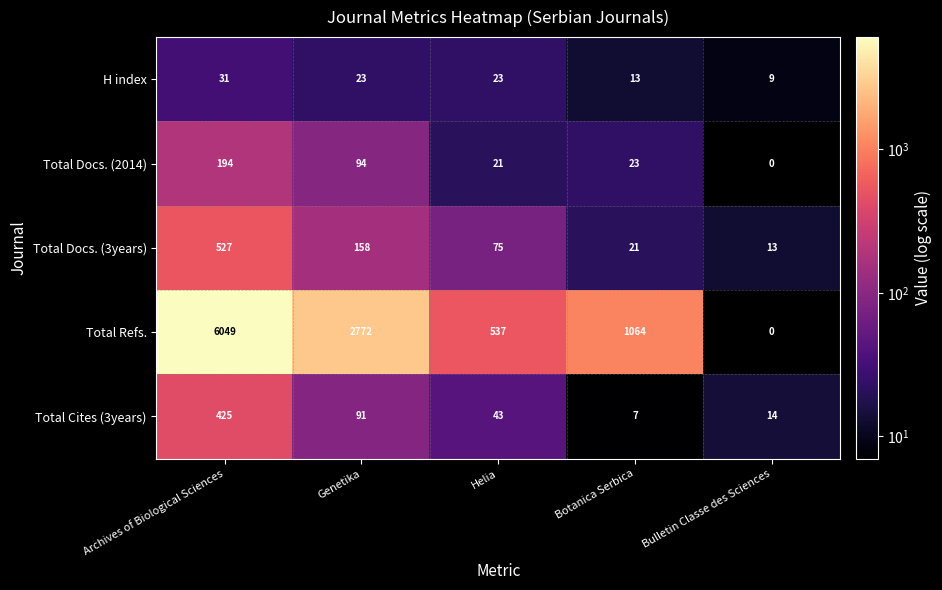

The Total Docs. (2014) series shows -111 at Bulletin Classe des Sciences. True or false?

False